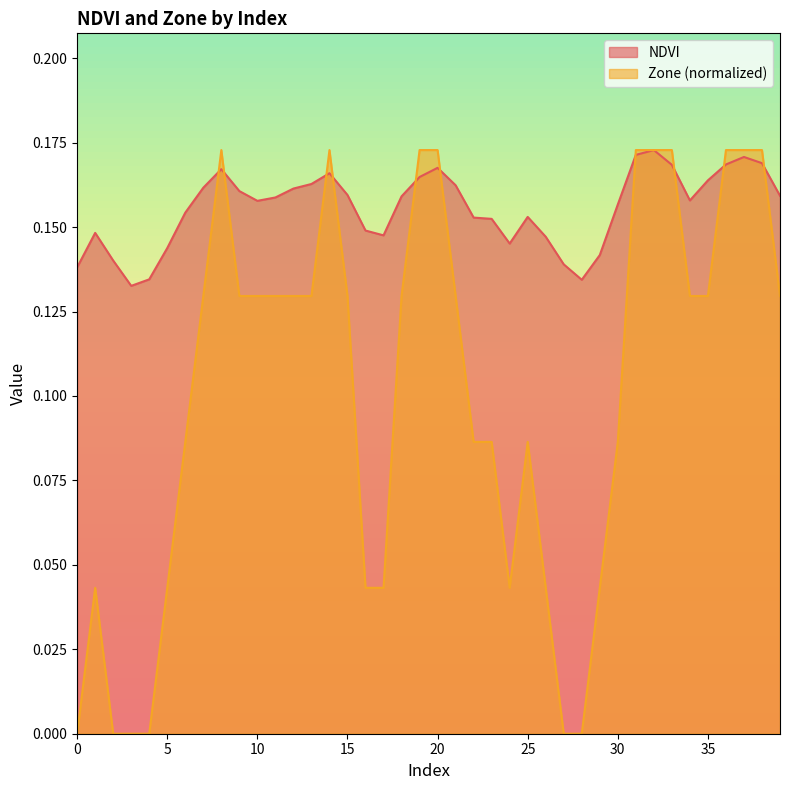

Is the value of Zone at 37 greater than the value of NDVI at 16?

Yes